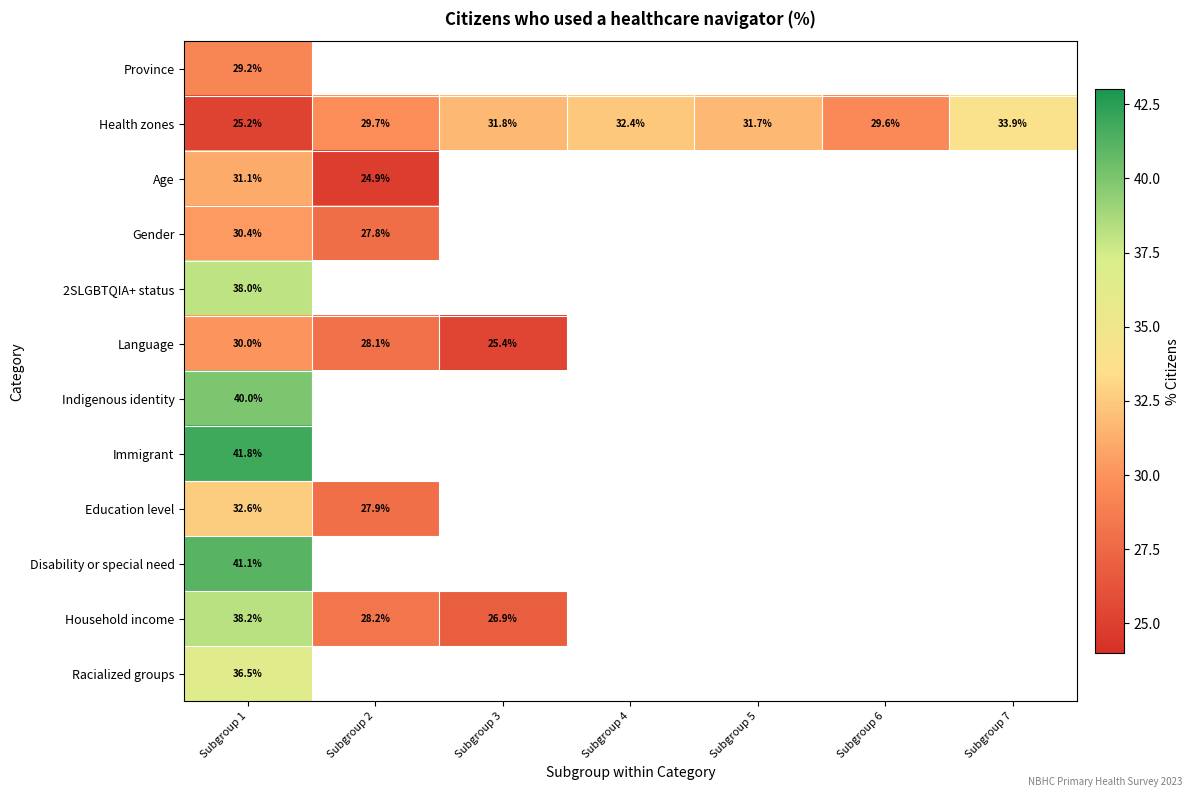

Read the Household income value at Subgroup 1.

38.2